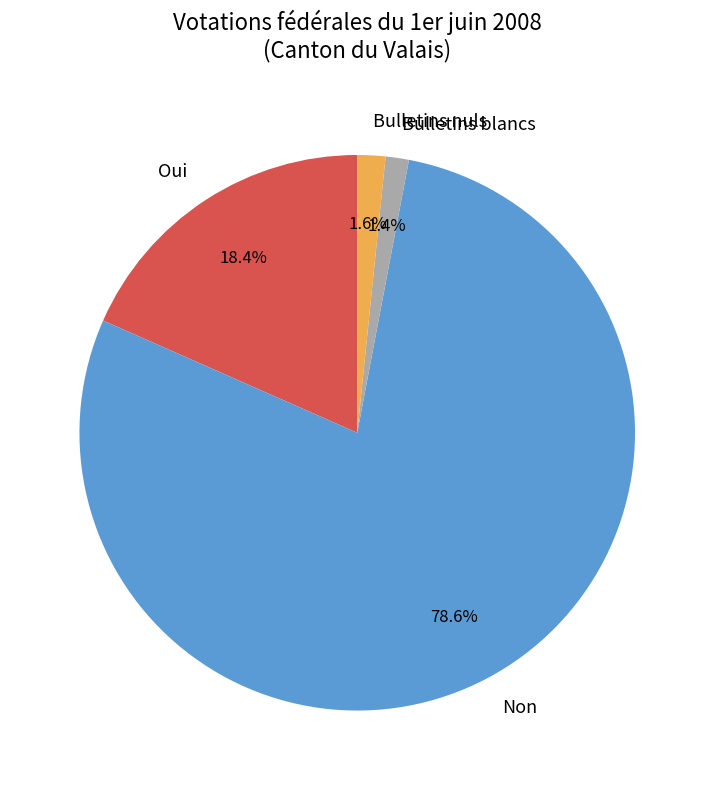

To the nearest percent, what portion does Non represent?

79%